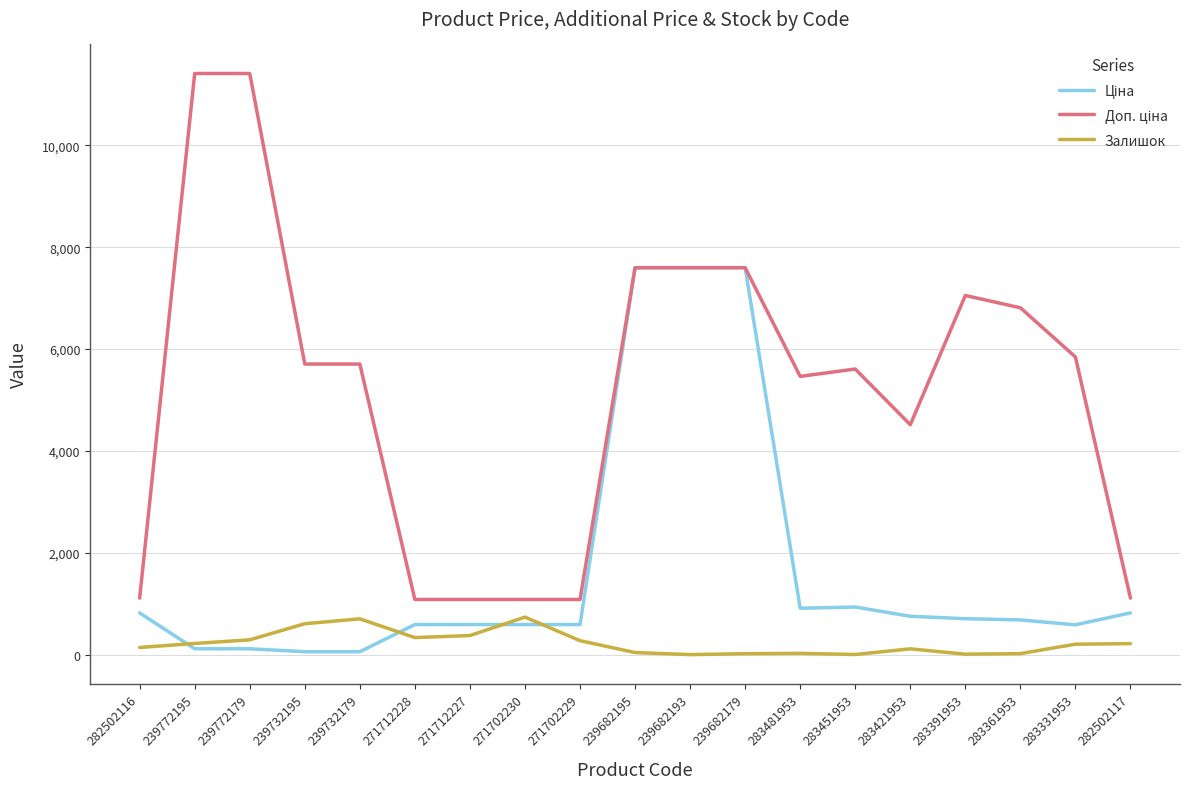

What is the difference between the highest and lowest values at 271712228?

747.7